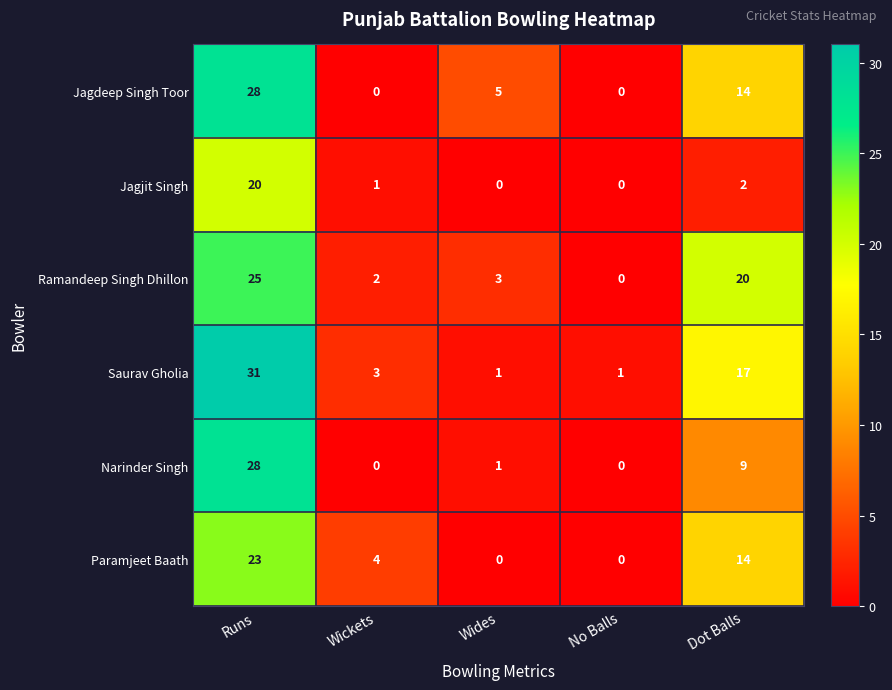

Which series has the largest range (max minus min)?

Saurav Gholia